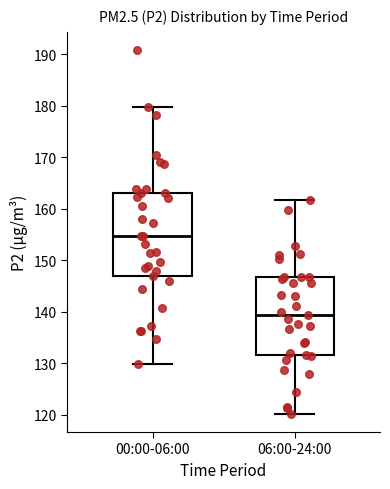

Reading left to right, transcribe this box plot: for each box, give where its median line is, the range the box spans, and where its two whiskers end, as read against the y-axis. The values are not printed on the chart, so give them approximately, as read against the axis.

00:00-06:00: median 155, box 147 to 163, whiskers 130 to 180
06:00-24:00: median 139, box 132 to 147, whiskers 120 to 162